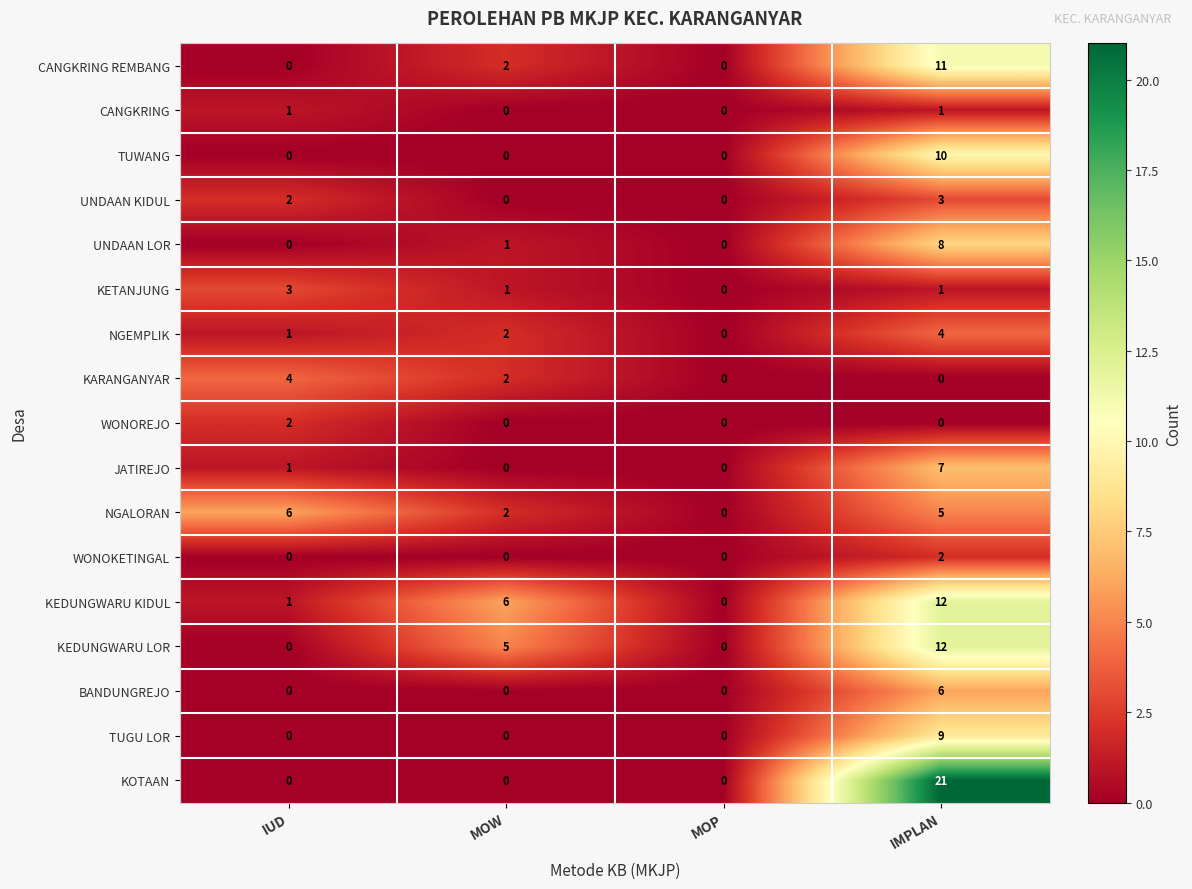

Which category has the highest value in the NGEMPLIK series?

IMPLAN